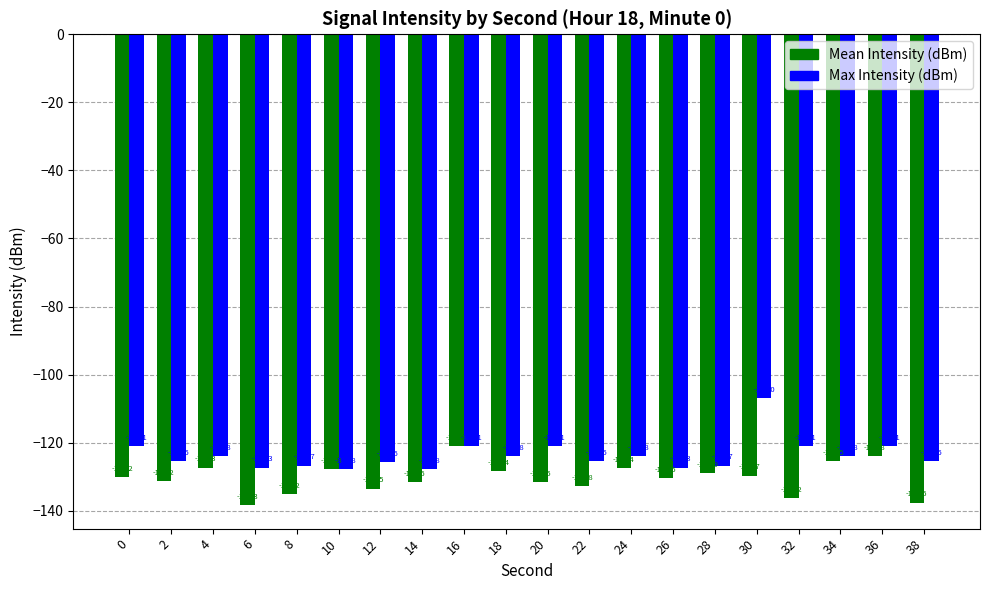

What is the value of the Max Intensity (dBm) bar at the 10th from the left?

-123.8